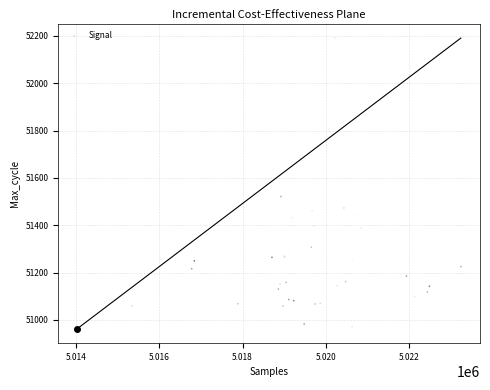

What Y value in the scatter plot is closest to 51577?

51521